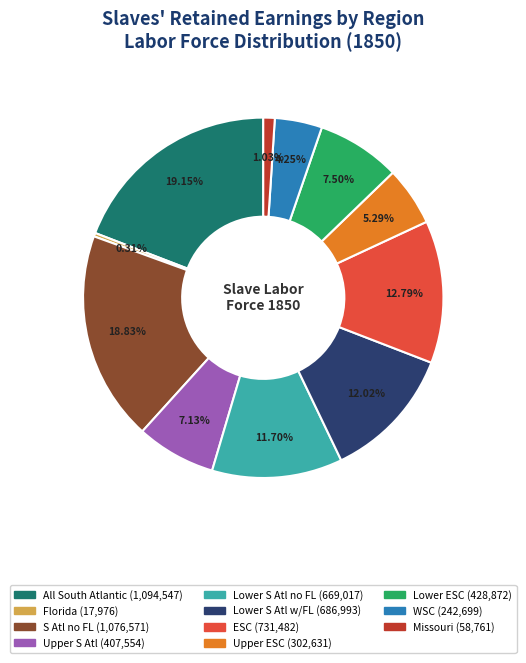

To the nearest percent, what is the difference between the largest and smallest slice percentages?

19%